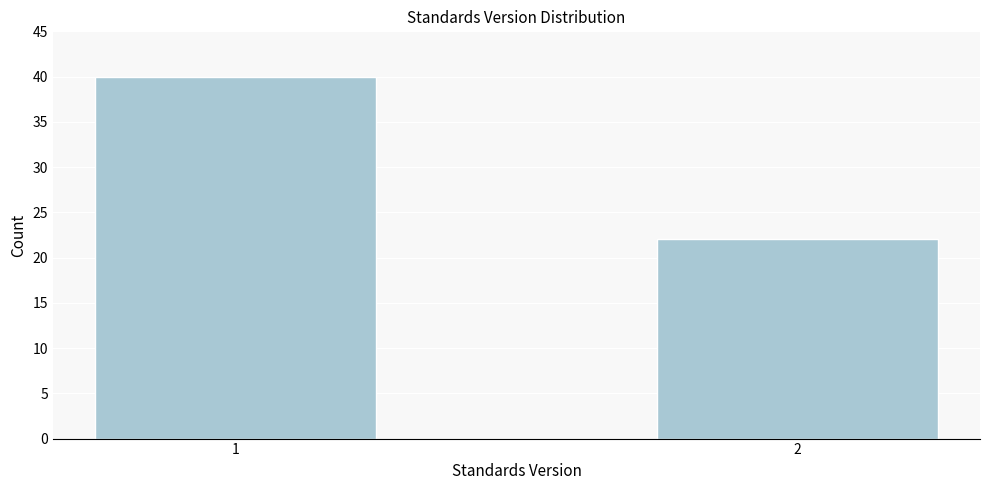

Reading right to left, what are all the values shown in this chart?

2=22	1=40